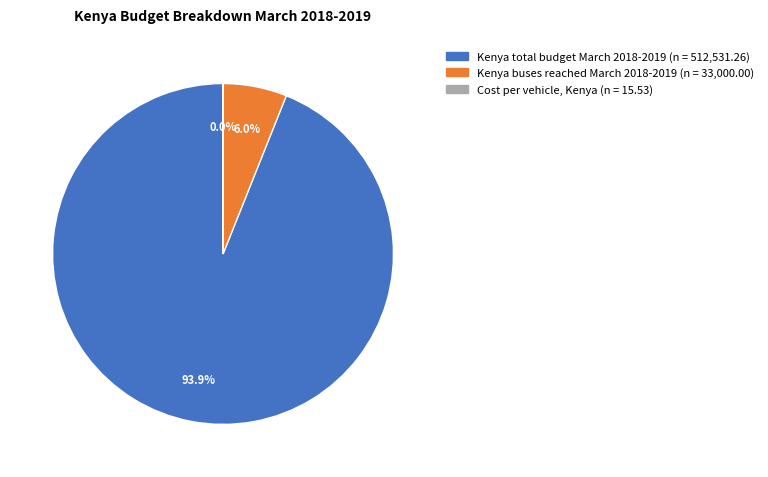

Which slice is the largest?

Kenya total budget March 2018-2019